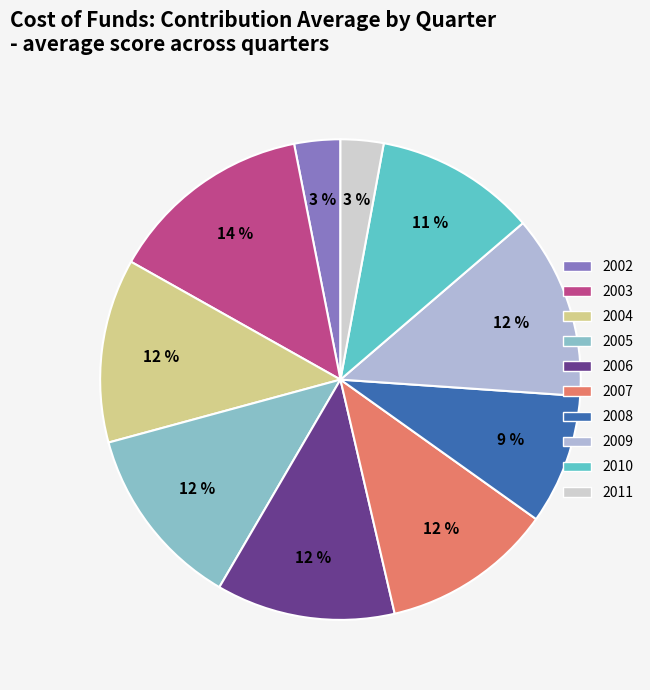

To the nearest percent, what is the difference between the largest and smallest slice percentages?

11%